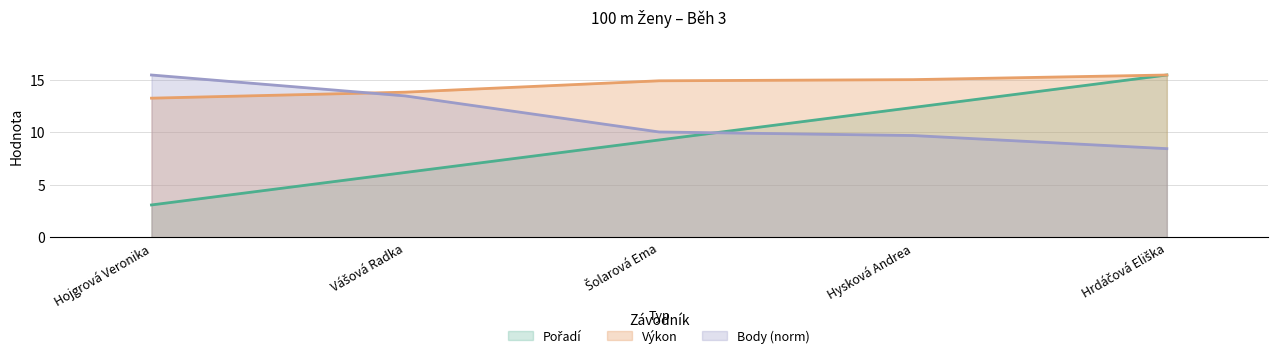

Does the chart have visible grid lines?

Yes